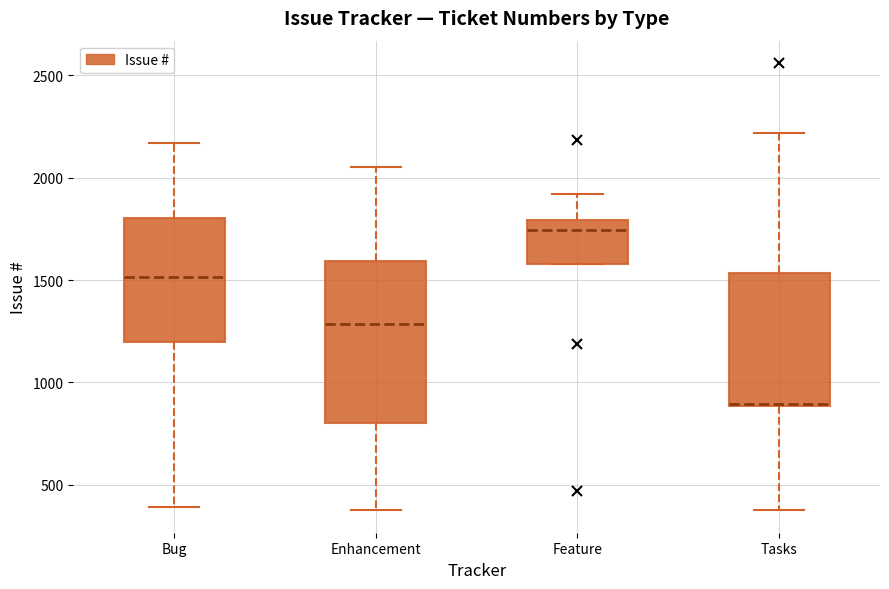

Reading left to right, read every box against the y-axis: the position of its median line, the range the box covers, and the ends of its whiskers. The values are not printed on the chart, so give them approximately, as read against the axis.

Bug: median 1500, box 1200 to 1800, whiskers 400 to 2150
Enhancement: median 1300, box 800 to 1600, whiskers 400 to 2050
Feature: median 1750, box 1600 to 1800, whiskers 1600 to 1900
Tasks: median 900, box 900 to 1550, whiskers 400 to 2200